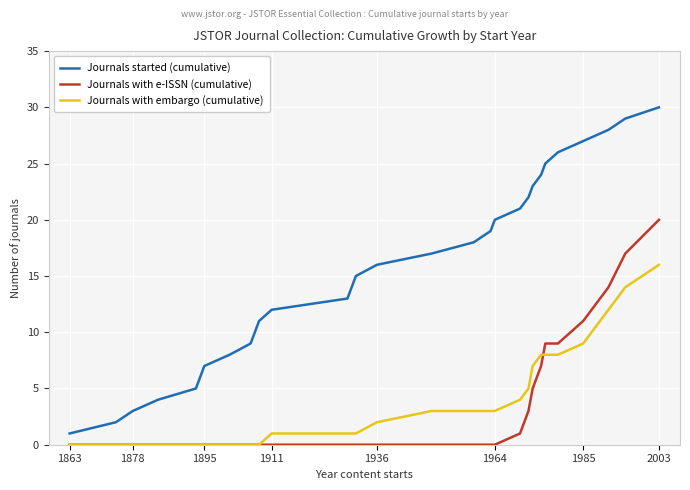

What are all the series names shown in the legend?

Journals started (cumulative), Journals with e-ISSN (cumulative), Journals with embargo (cumulative)